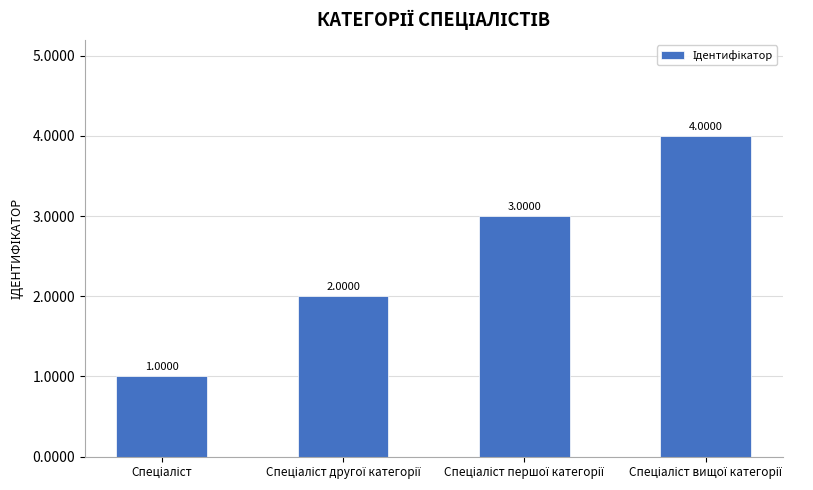

What is the sum of all values?

10